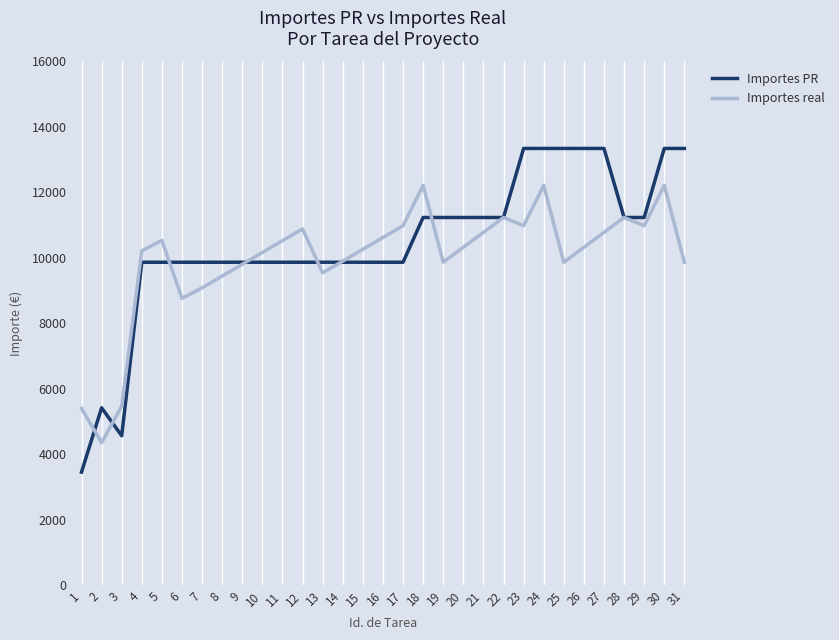

What is the sum of the Importes real values at 11 and 27?

21304